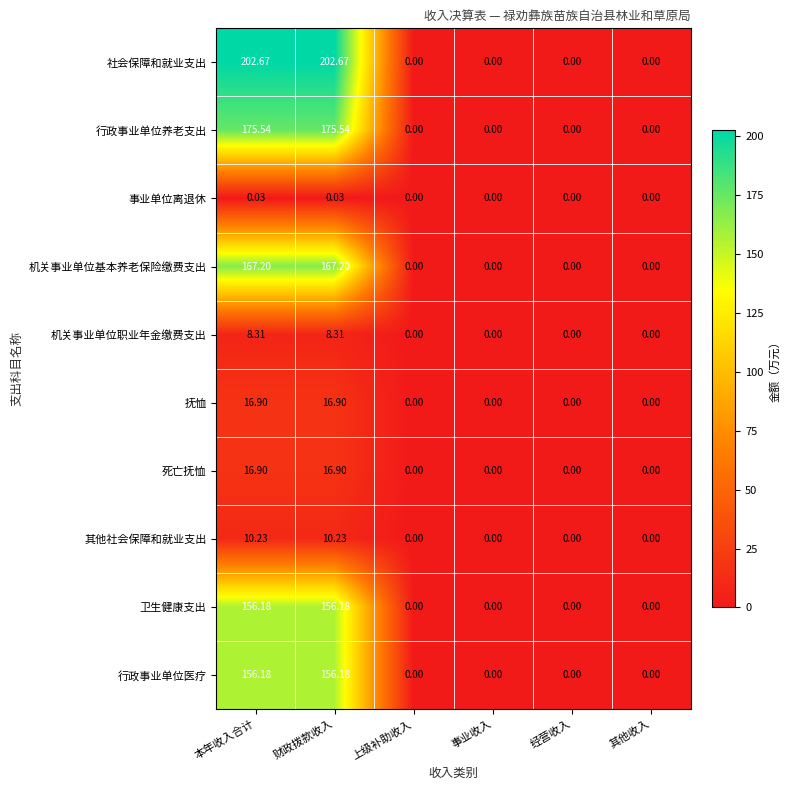

Which series has the largest range (max minus min)?

社会保障和就业支出